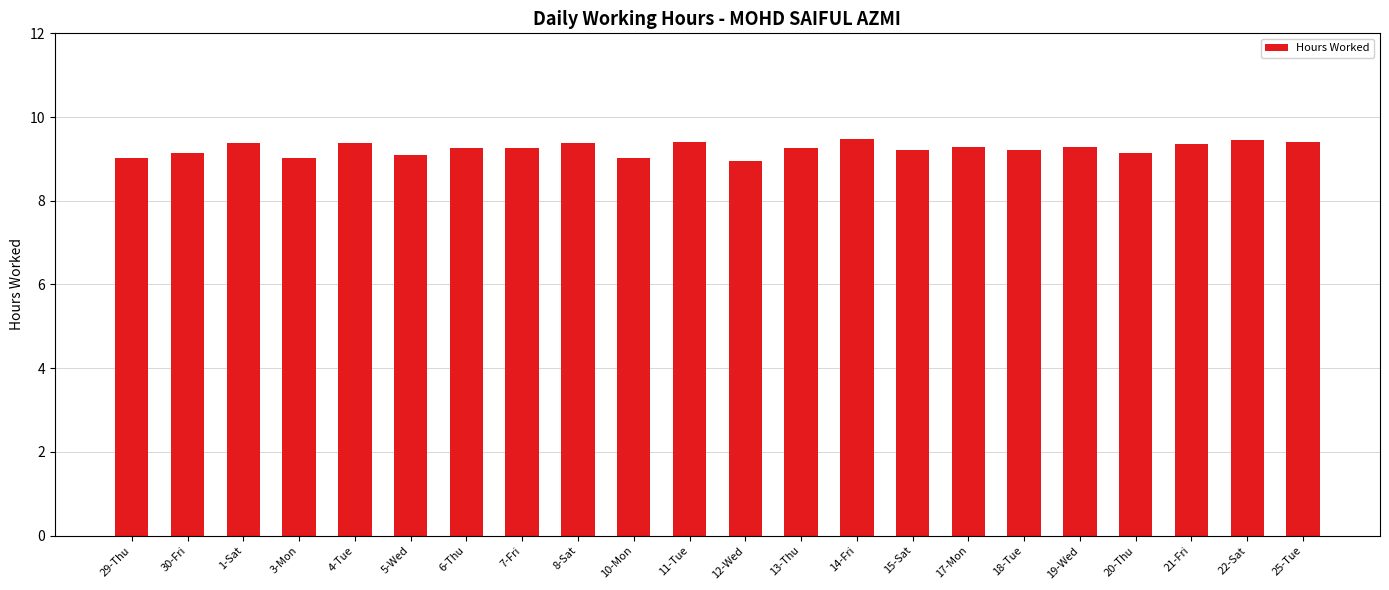

What is the sum of all values?

203.4